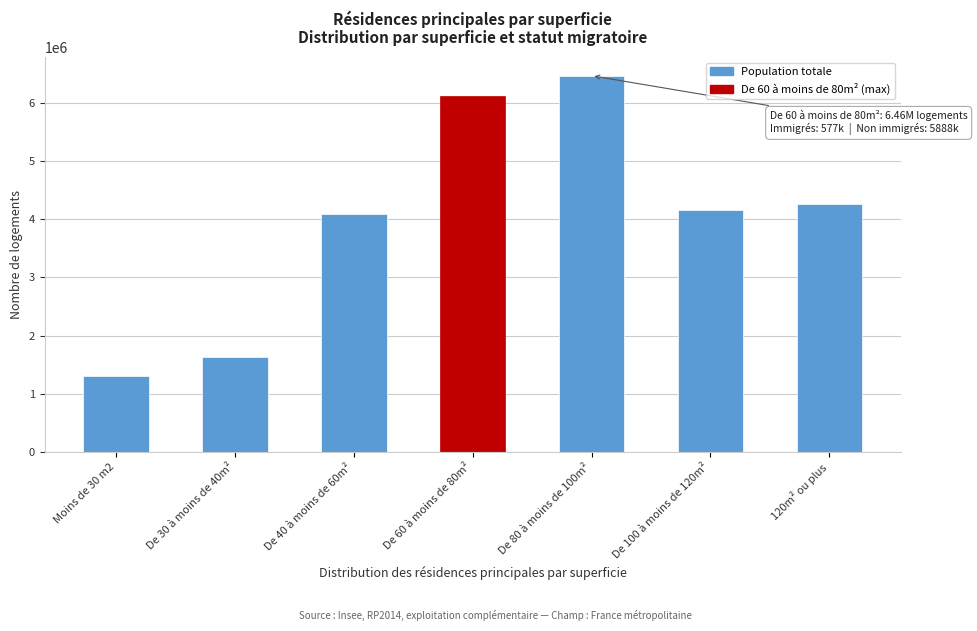

Reading left to right, transcribe all the data shown in this chart.

1312284.2	1636970.9	4096437.9	6111659.0	6464536.1	4157278.0	4265203.6